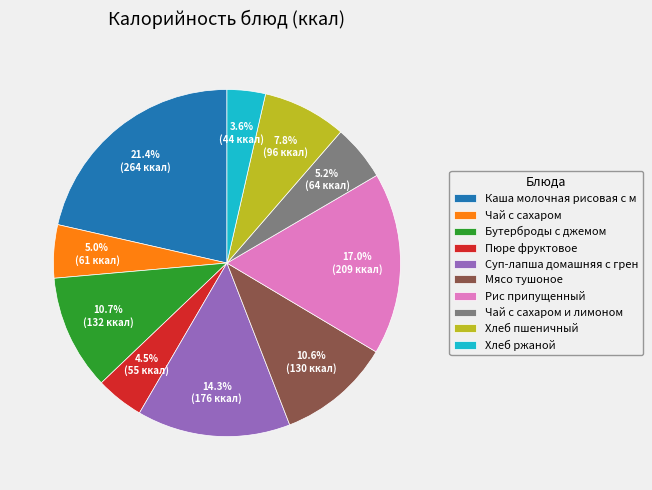

Does Хлеб ржаной account for over 50% of the chart?

No